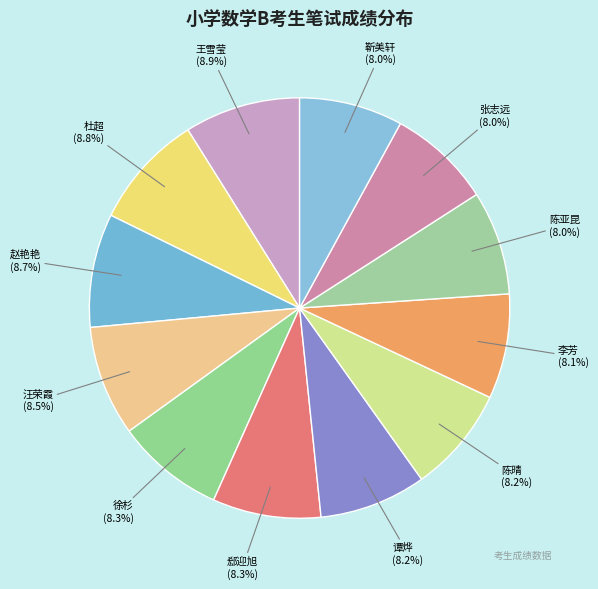

Approximately how many times larger is the value at 赵艳艳 compared to 靳美轩?

1.1